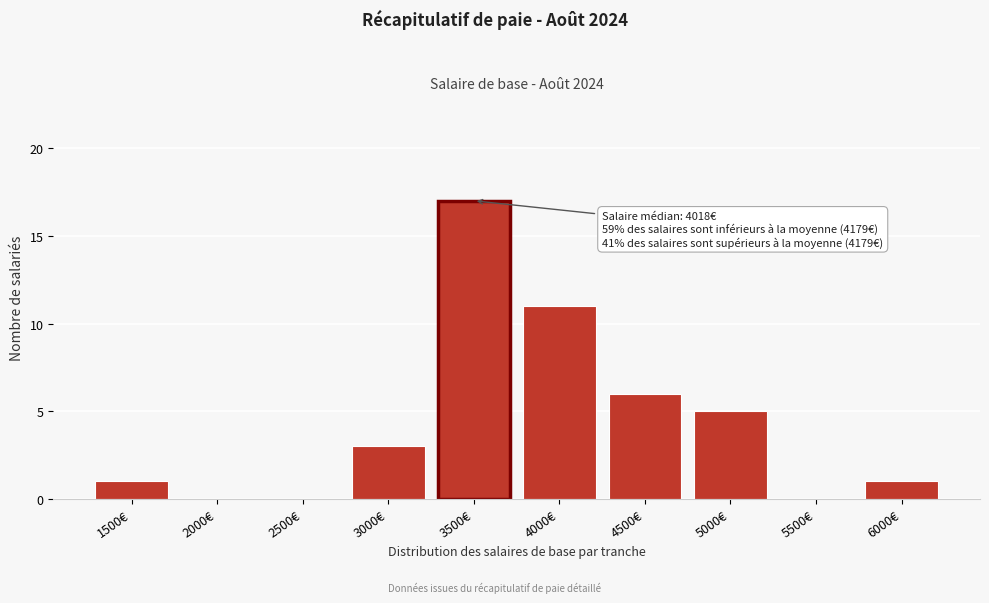

Reading left to right, extract all data points from this chart.

1500€=1	2000€=0	2500€=0	3000€=3	3500€=17	4000€=11	4500€=6	5000€=5	5500€=0	6000€=1